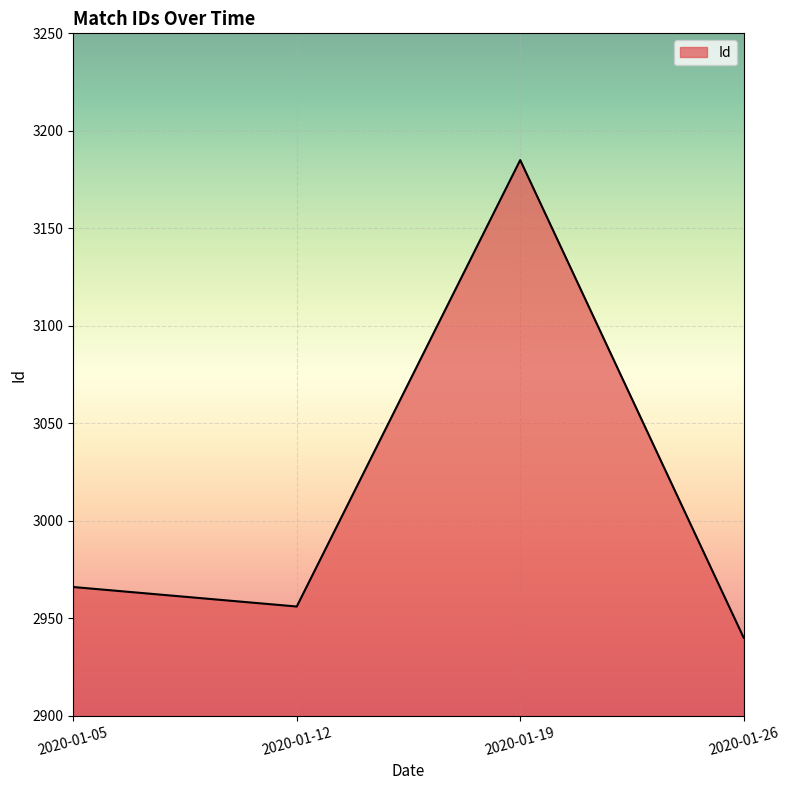

Rank the categories by value from lowest to highest.

2020-01-26, 2020-01-12, 2020-01-05, 2020-01-19